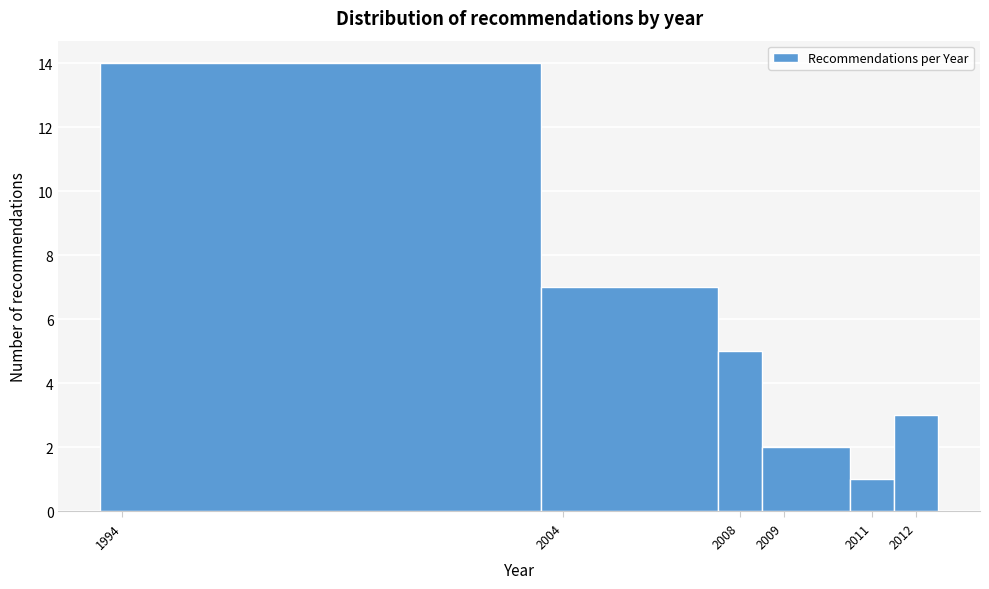

Over which range of the x-axis is the bar tallest?

1993.5 to 2003.5